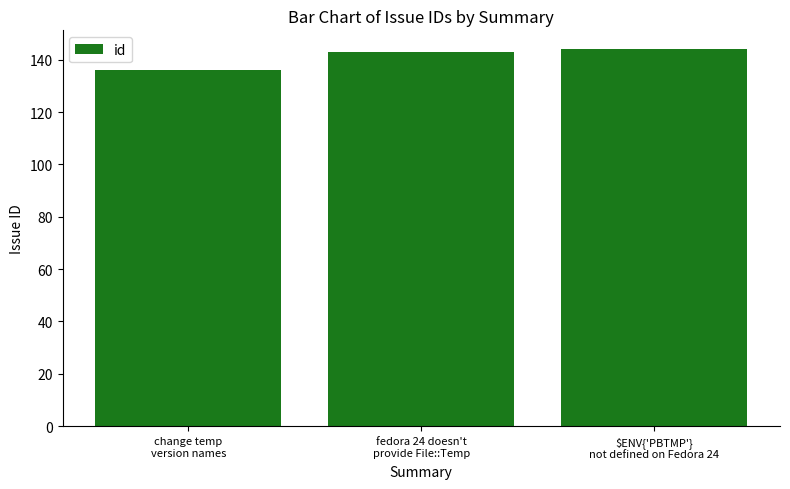

Reading left to right, transcribe all the data shown in this chart.

change temp
version names=136	fedora 24 doesn't
provide File::Temp=143	$ENV{'PBTMP'}
not defined on Fedora 24=144